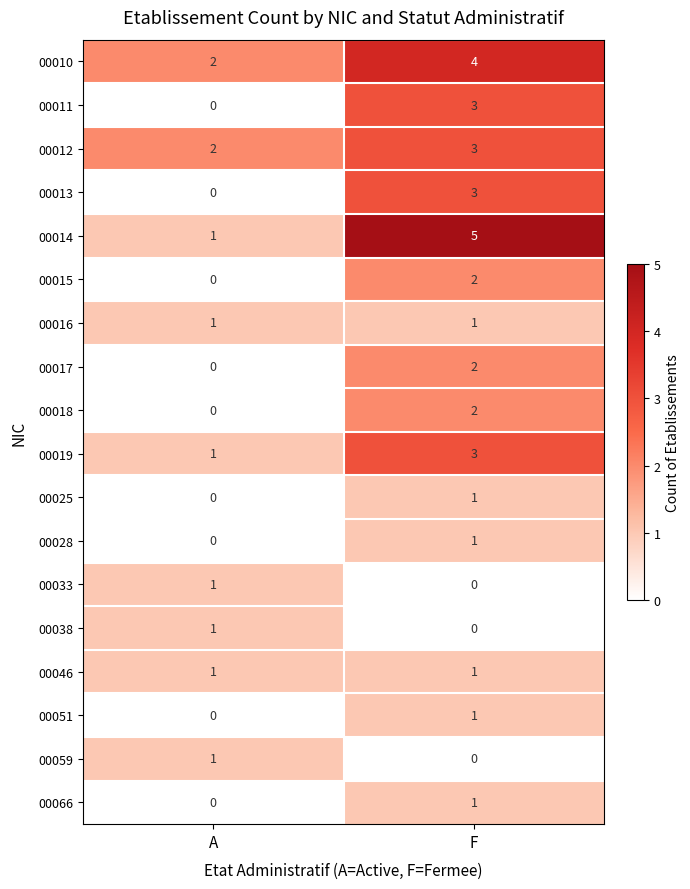

What is the greatest value displayed?

5